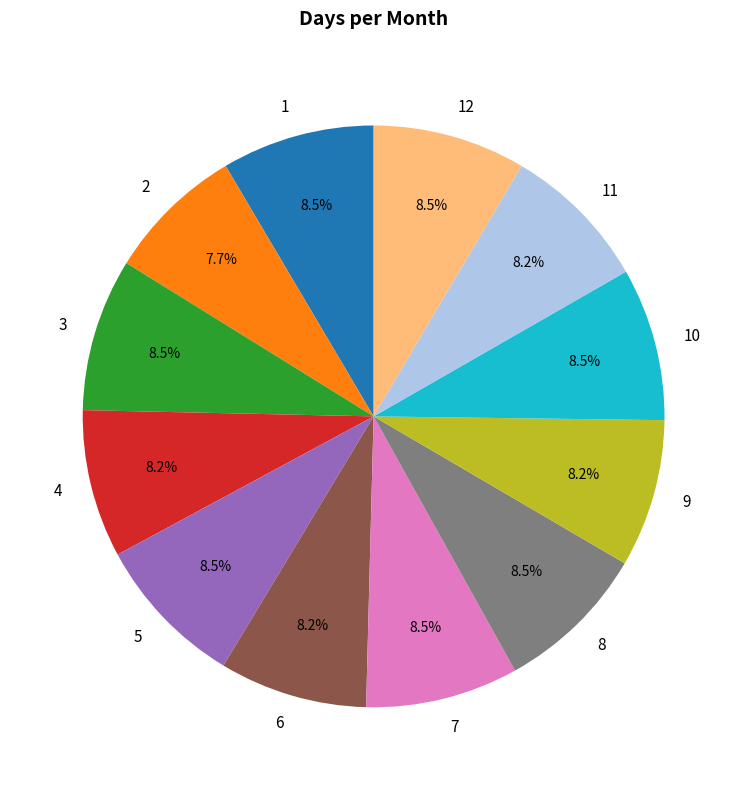

Approximately how many times larger is the value at 1 compared to 10?

1.0